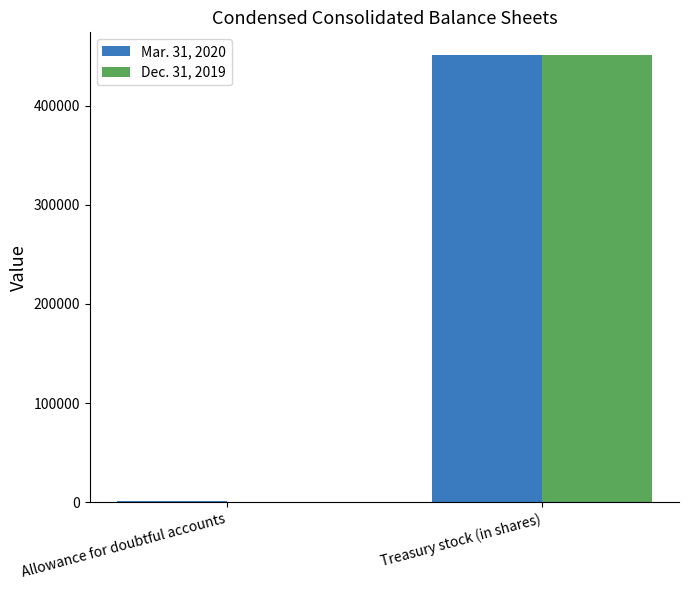

What are all the series names shown in the legend?

Mar. 31, 2020, Dec. 31, 2019